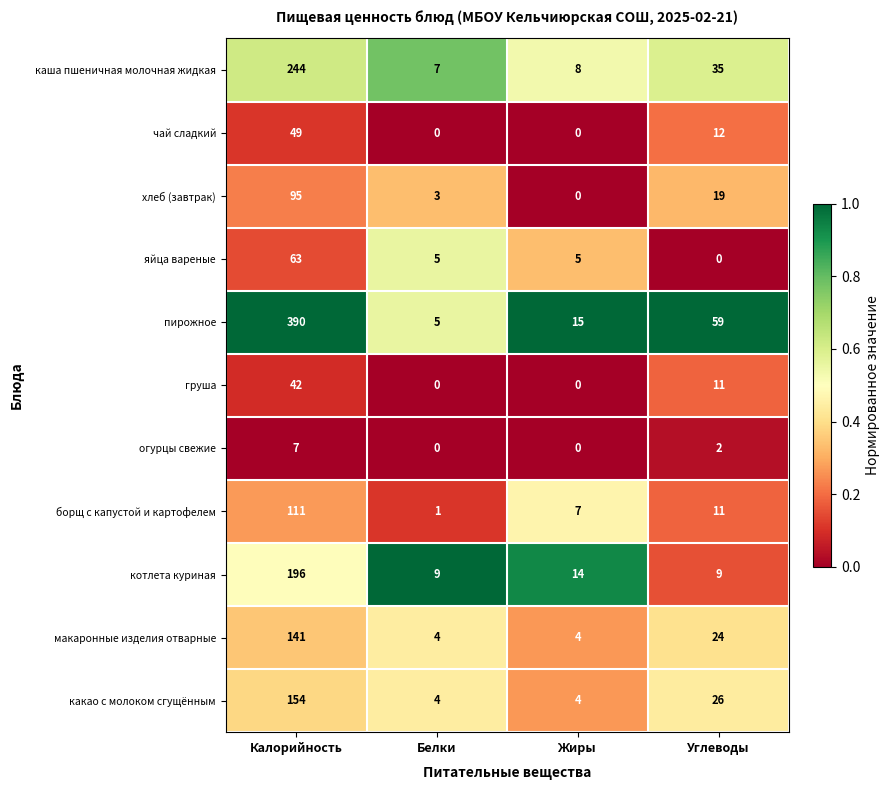

What is the sum of the макаронные изделия отварные values at Белки and Углеводы?

28